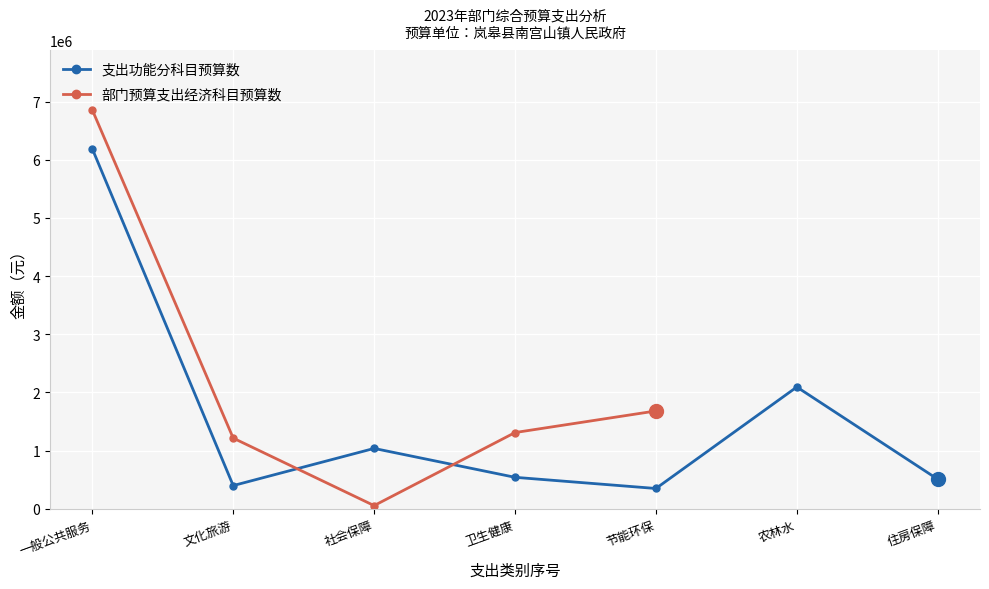

Where is the first local minimum for 支出功能分科目预算数?

文化旅游